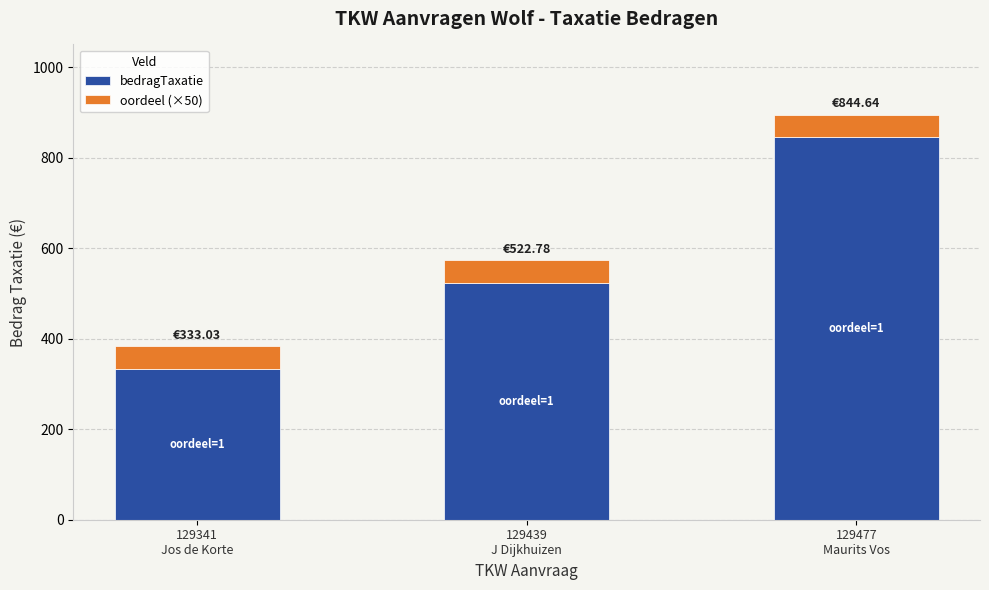

What is the difference between the maximum and second lowest values in the bedragTaxatie series?

321.9